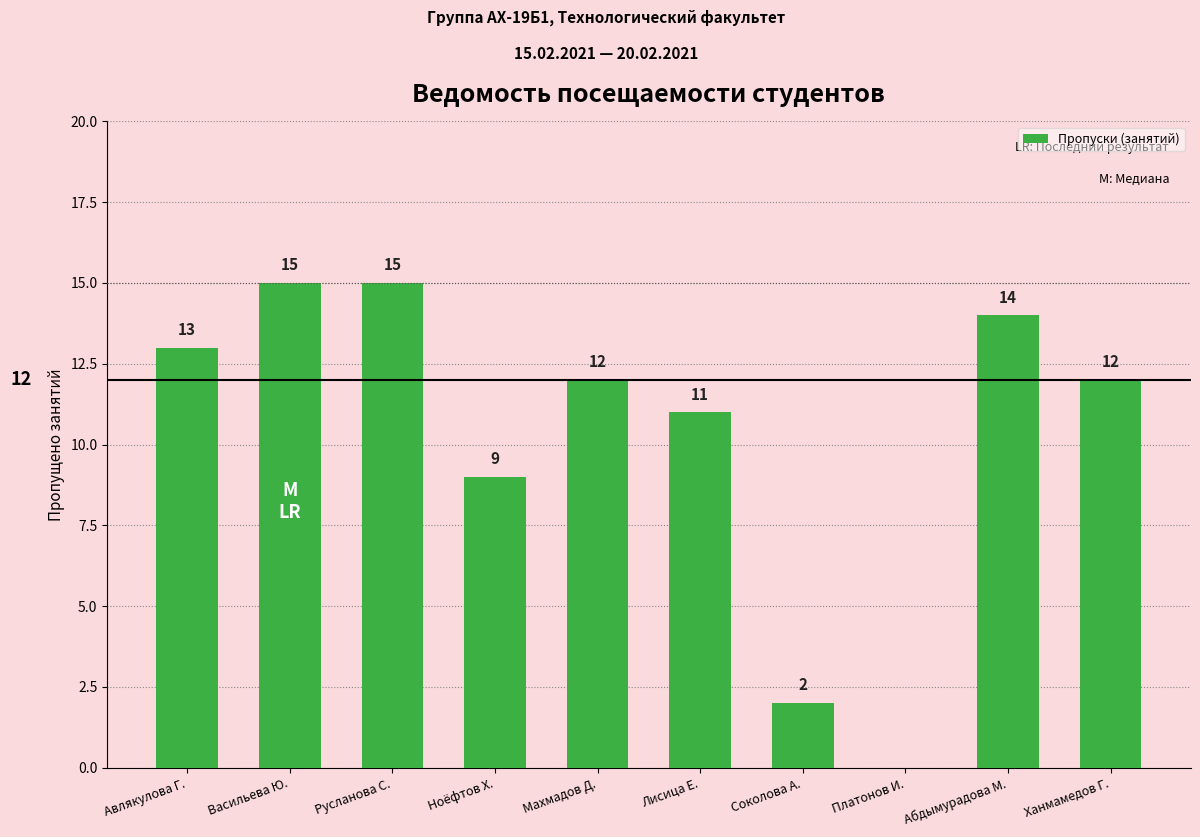

Where is the data nearest to the value 7?

Ноёфтов Х.